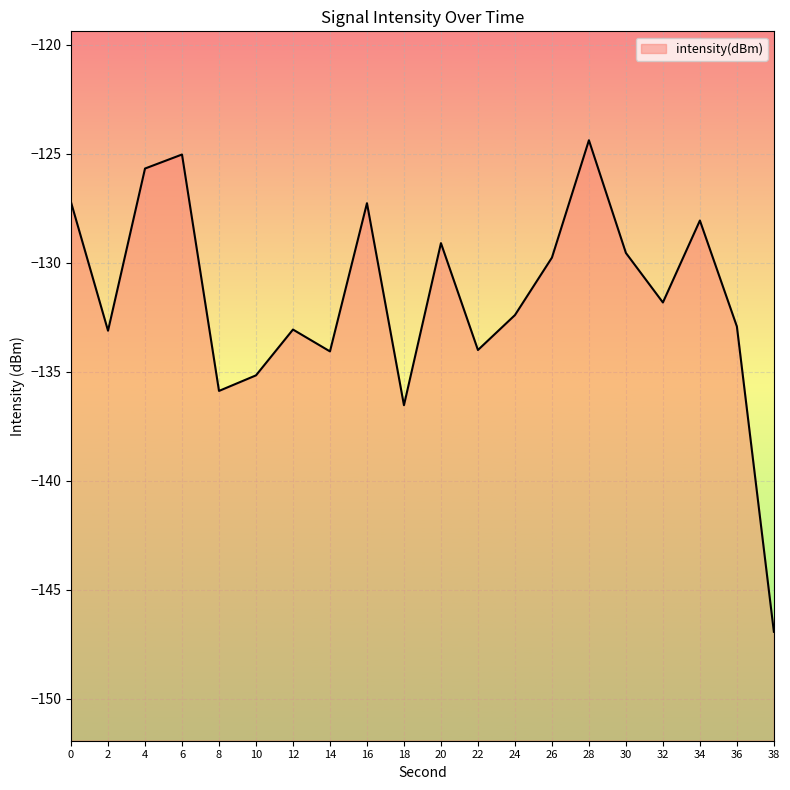

The value at 36 is -233.0. True or false?

False